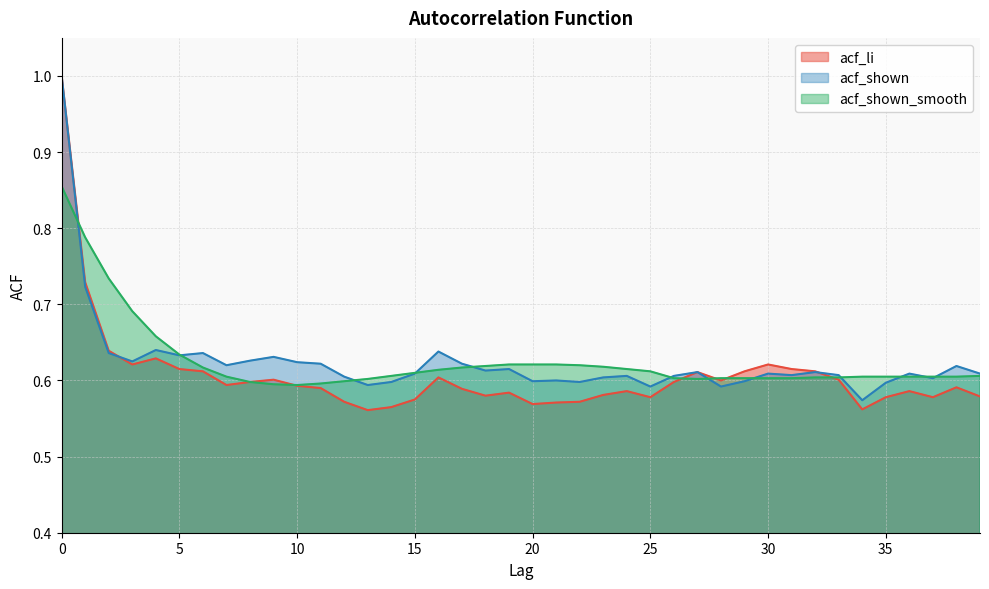

Reading left to right, extract all data points from this chart.

acf_li: 0=1.0	1=0.7	2=0.6	3=0.6	4=0.6	5=0.6	6=0.6	7=0.6	8=0.6	9=0.6	10=0.6	11=0.6	12=0.6	13=0.6	14=0.6	15=0.6	16=0.6	17=0.6	18=0.6	19=0.6	20=0.6	21=0.6	22=0.6	23=0.6	24=0.6	25=0.6	26=0.6	27=0.6	28=0.6	29=0.6	30=0.6	31=0.6	32=0.6	33=0.6	34=0.6	35=0.6	36=0.6	37=0.6	38=0.6	39=0.6
acf_shown: 0=1.0	1=0.7	2=0.6	3=0.6	4=0.6	5=0.6	6=0.6	7=0.6	8=0.6	9=0.6	10=0.6	11=0.6	12=0.6	13=0.6	14=0.6	15=0.6	16=0.6	17=0.6	18=0.6	19=0.6	20=0.6	21=0.6	22=0.6	23=0.6	24=0.6	25=0.6	26=0.6	27=0.6	28=0.6	29=0.6	30=0.6	31=0.6	32=0.6	33=0.6	34=0.6	35=0.6	36=0.6	37=0.6	38=0.6	39=0.6
acf_shown_smooth: 0=0.9	1=0.8	2=0.7	3=0.7	4=0.7	5=0.6	6=0.6	7=0.6	8=0.6	9=0.6	10=0.6	11=0.6	12=0.6	13=0.6	14=0.6	15=0.6	16=0.6	17=0.6	18=0.6	19=0.6	20=0.6	21=0.6	22=0.6	23=0.6	24=0.6	25=0.6	26=0.6	27=0.6	28=0.6	29=0.6	30=0.6	31=0.6	32=0.6	33=0.6	34=0.6	35=0.6	36=0.6	37=0.6	38=0.6	39=0.6